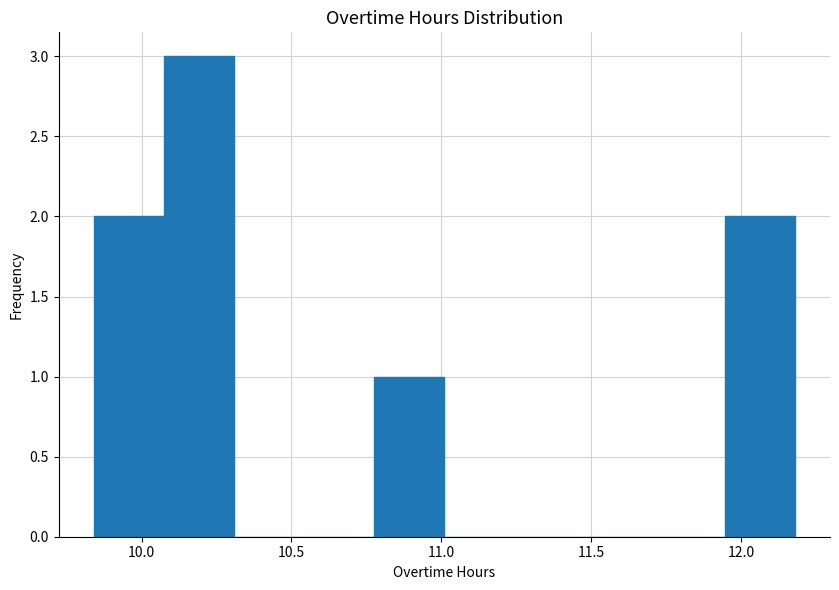

Over which range of the x-axis is the bar tallest?

10.05 to 10.30